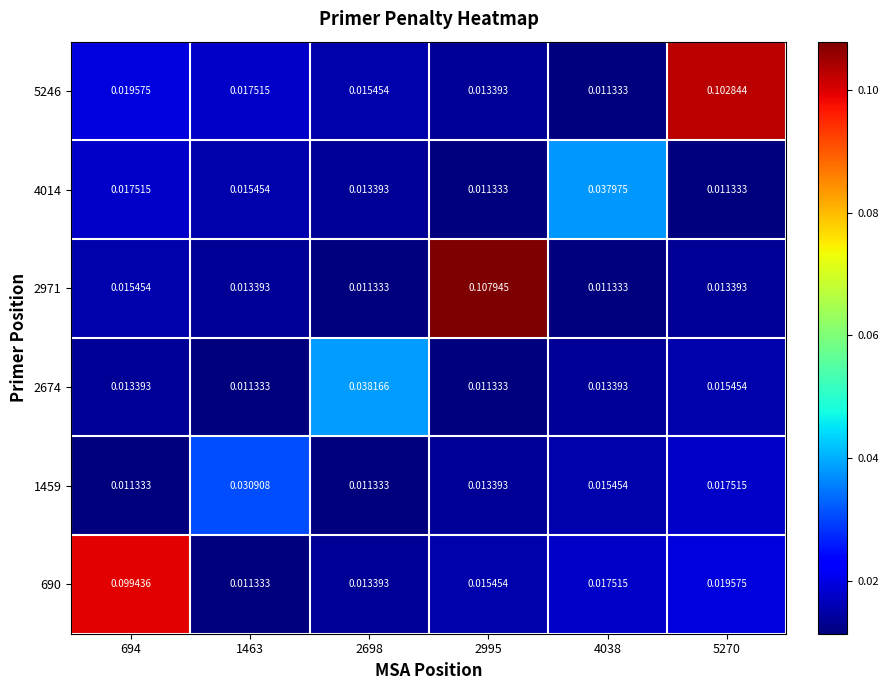

Is the value of 1459 at 4038 greater than the value of 2674 at 2698?

No